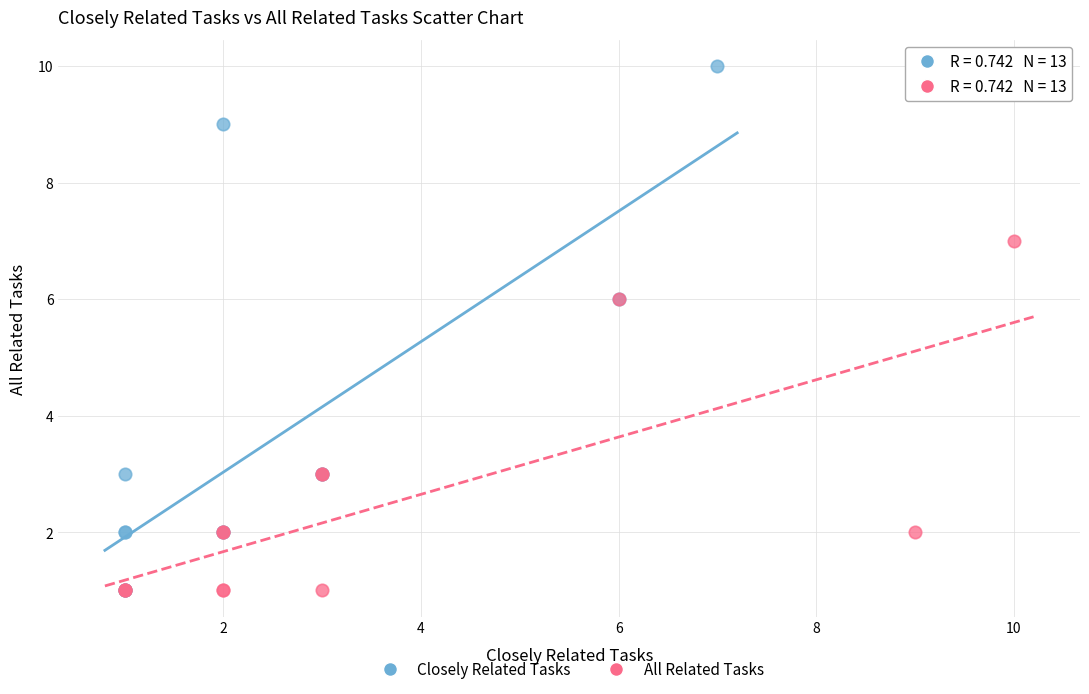

What are all the series names shown in the legend?

Closely Related Tasks, All Related Tasks